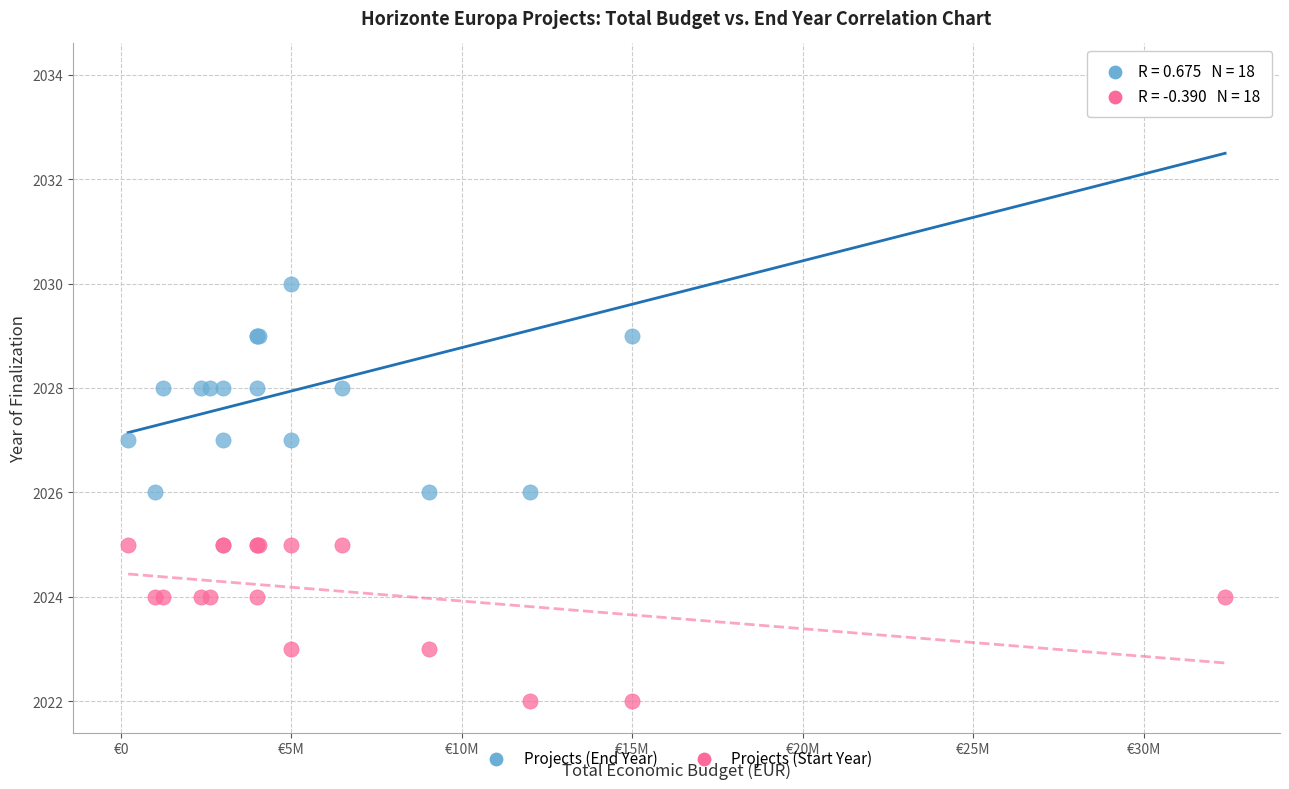

Which series contains the lowest Y value?

Projects (Start Year)